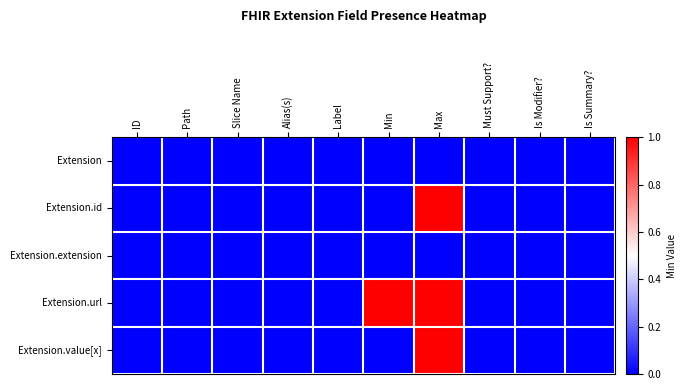

Reading right to left, what are all the values shown in this chart?

Extension: Is Summary?=0	Is Modifier?=0	Must Support?=0	Max=0	Min=0	Label=0	Alias(s)=0	Slice Name=0	Path=0	ID=0
Extension.id: Is Summary?=0	Is Modifier?=0	Must Support?=0	Max=1	Min=0	Label=0	Alias(s)=0	Slice Name=0	Path=0	ID=0
Extension.extension: Is Summary?=0	Is Modifier?=0	Must Support?=0	Max=0	Min=0	Label=0	Alias(s)=0	Slice Name=0	Path=0	ID=0
Extension.url: Is Summary?=0	Is Modifier?=0	Must Support?=0	Max=1	Min=1	Label=0	Alias(s)=0	Slice Name=0	Path=0	ID=0
Extension.value[x]: Is Summary?=0	Is Modifier?=0	Must Support?=0	Max=1	Min=0	Label=0	Alias(s)=0	Slice Name=0	Path=0	ID=0